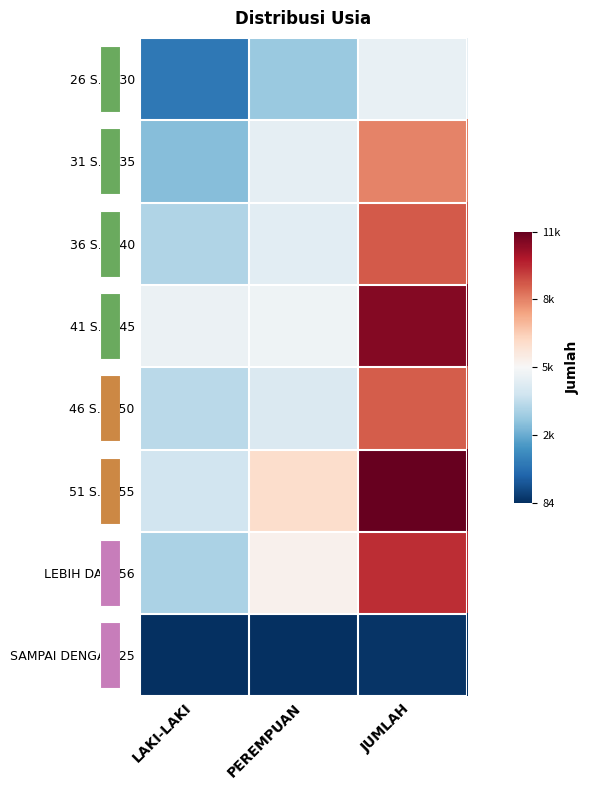

Count the number of data series in this chart.

8